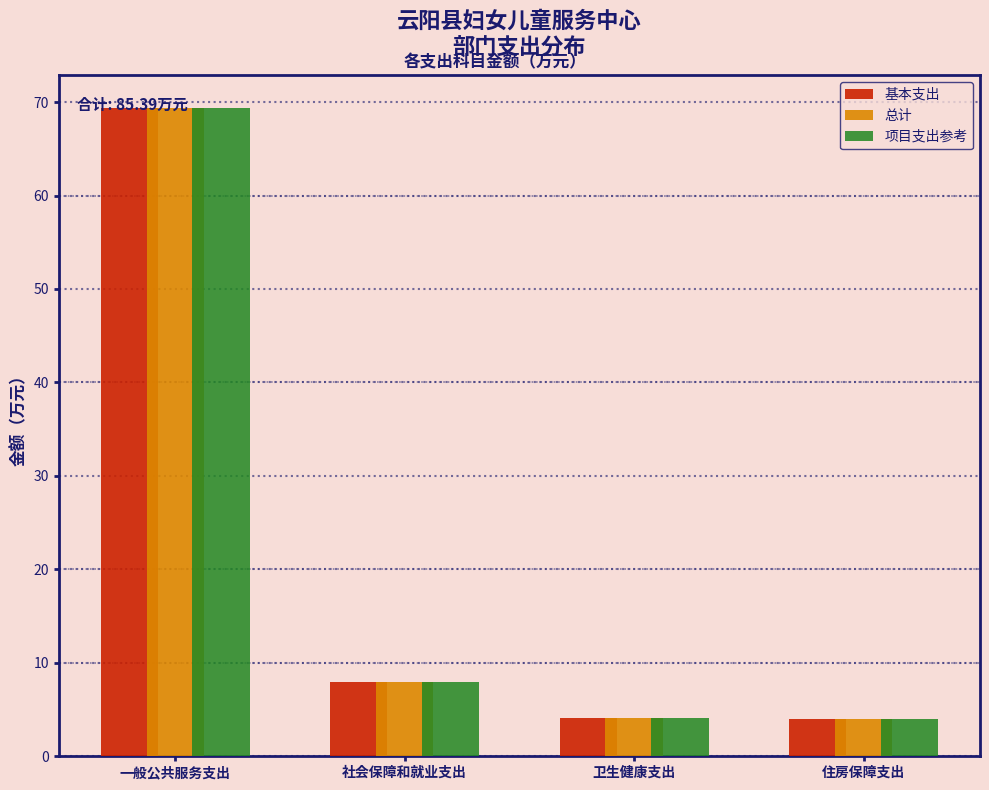

The 基本支出 series shows 4.5 at 社会保障和就业支出. True or false?

False